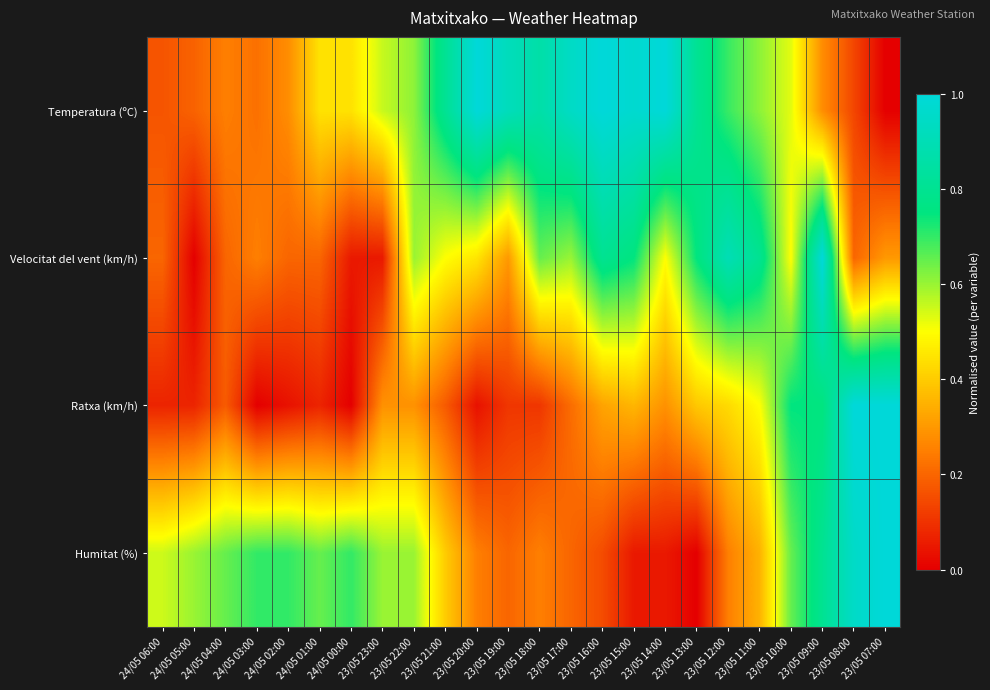

Reading right to left, list all the values displayed in this chart.

Temperatura (ºC): 23/05 07:00=0.0	23/05 08:00=0.1	23/05 09:00=0.3	23/05 10:00=0.5	23/05 11:00=0.6	23/05 12:00=0.7	23/05 13:00=0.8	23/05 14:00=1.0	23/05 15:00=1.0	23/05 16:00=1.0	23/05 17:00=0.9	23/05 18:00=0.9	23/05 19:00=0.9	23/05 20:00=1.0	23/05 21:00=0.8	23/05 22:00=0.6	23/05 23:00=0.6	24/05 00:00=0.4	24/05 01:00=0.4	24/05 02:00=0.3	24/05 03:00=0.2	24/05 04:00=0.3	24/05 05:00=0.2	24/05 06:00=0.2
Velocitat del vent (km/h): 23/05 07:00=0.3	23/05 08:00=0.2	23/05 09:00=1.0	23/05 10:00=0.5	23/05 11:00=0.8	23/05 12:00=0.9	23/05 13:00=0.8	23/05 14:00=0.5	23/05 15:00=0.8	23/05 16:00=0.8	23/05 17:00=0.6	23/05 18:00=0.7	23/05 19:00=0.3	23/05 20:00=0.5	23/05 21:00=0.5	23/05 22:00=0.6	23/05 23:00=0.1	24/05 00:00=0.1	24/05 01:00=0.2	24/05 02:00=0.2	24/05 03:00=0.2	24/05 04:00=0.2	24/05 05:00=0.0	24/05 06:00=0.2
Ratxa (km/h): 23/05 07:00=1.0	23/05 08:00=1.0	23/05 09:00=0.8	23/05 10:00=0.8	23/05 11:00=0.5	23/05 12:00=0.4	23/05 13:00=0.4	23/05 14:00=0.3	23/05 15:00=0.4	23/05 16:00=0.3	23/05 17:00=0.2	23/05 18:00=0.1	23/05 19:00=0.1	23/05 20:00=0.0	23/05 21:00=0.2	23/05 22:00=0.3	23/05 23:00=0.3	24/05 00:00=0.0	24/05 01:00=0.1	24/05 02:00=0.0	24/05 03:00=0.0	24/05 04:00=0.2	24/05 05:00=0.1	24/05 06:00=0.1
Humitat (%): 23/05 07:00=1.0	23/05 08:00=0.9	23/05 09:00=0.8	23/05 10:00=0.7	23/05 11:00=0.3	23/05 12:00=0.2	23/05 13:00=0.0	23/05 14:00=0.1	23/05 15:00=0.1	23/05 16:00=0.1	23/05 17:00=0.2	23/05 18:00=0.2	23/05 19:00=0.2	23/05 20:00=0.2	23/05 21:00=0.4	23/05 22:00=0.6	23/05 23:00=0.6	24/05 00:00=0.7	24/05 01:00=0.7	24/05 02:00=0.7	24/05 03:00=0.7	24/05 04:00=0.7	24/05 05:00=0.6	24/05 06:00=0.6